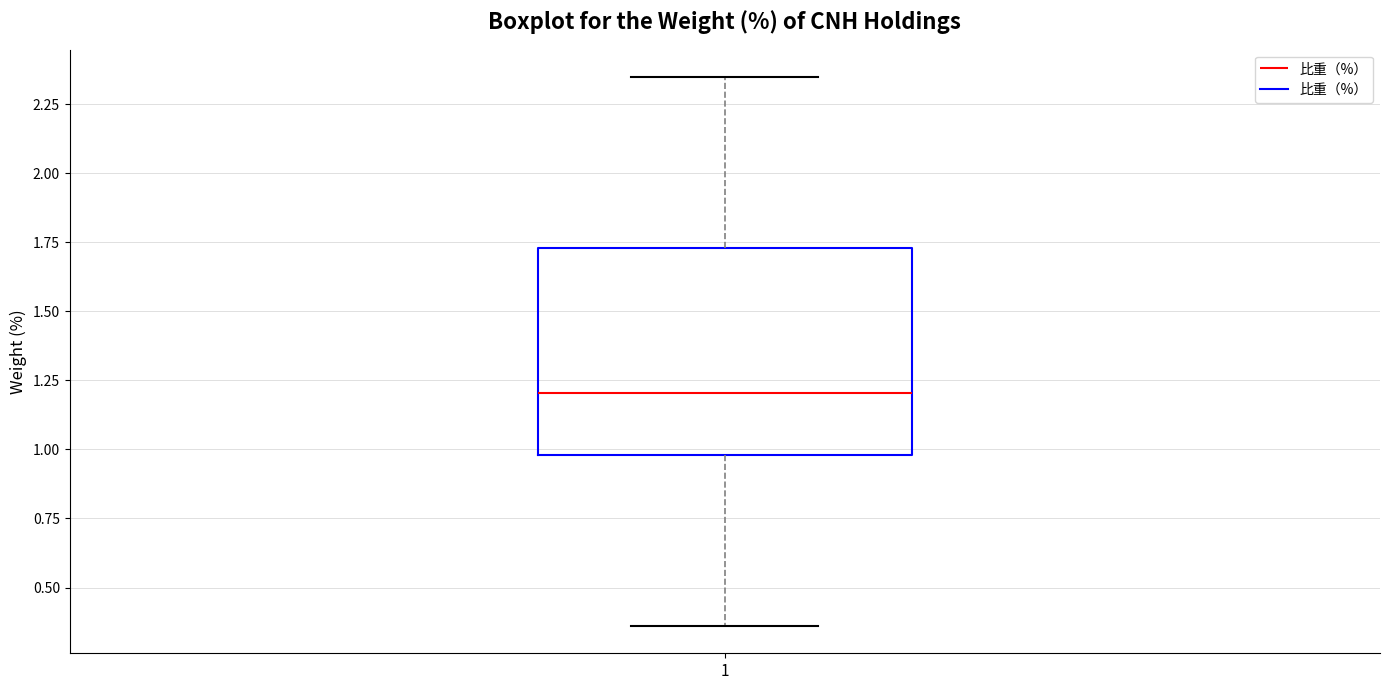

Read this box plot against the y-axis: the position of the median line, the range covered by the box, and the ends of both whiskers. The values are not printed on the chart, so give them approximately, as read against the axis.

median 1.20, box 1.00 to 1.75, whiskers 0.35 to 2.35